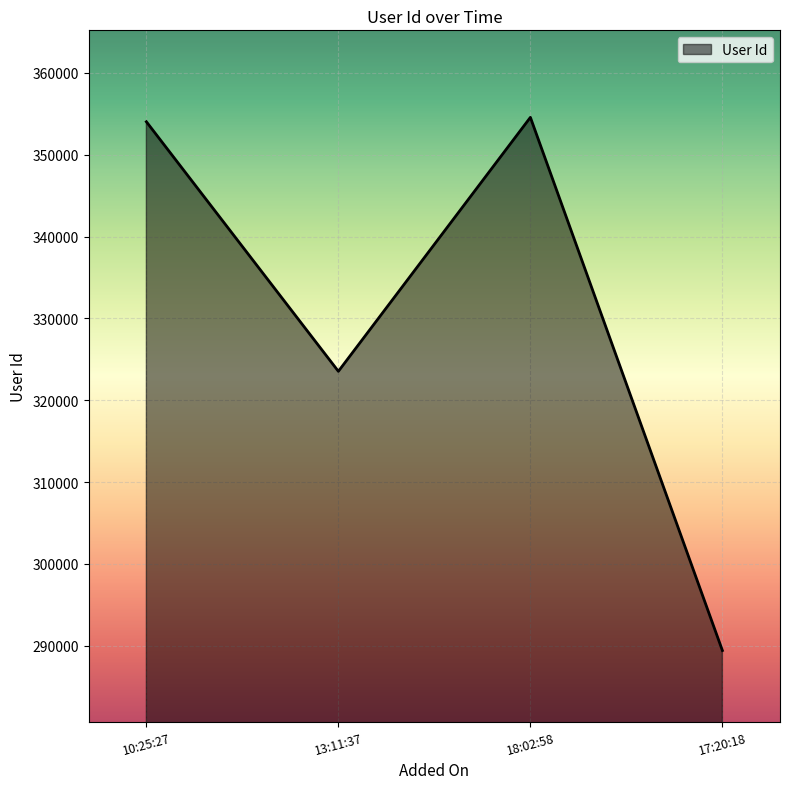

At which category does the chart reach its minimum across all series?

17:20:18